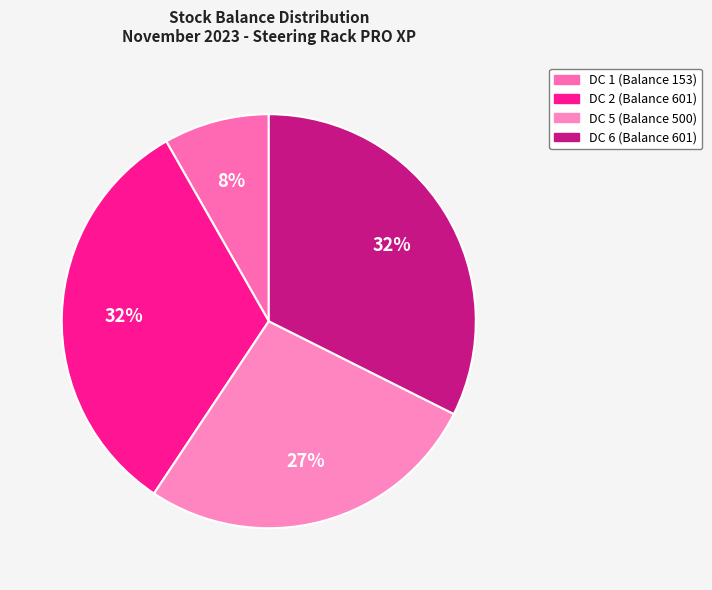

What percentage is NOT represented by DC 2 (Balance 601)?

67.6%